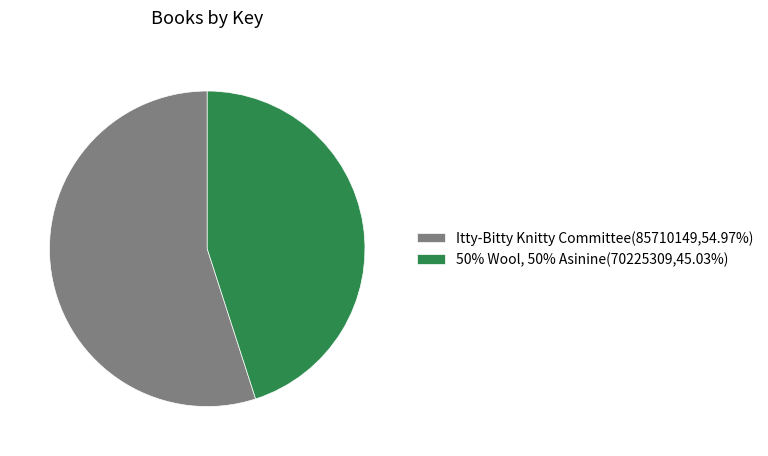

Rank the categories by value from highest to lowest.

Itty-Bitty Knitty Committee, 50% Wool, 50% Asinine